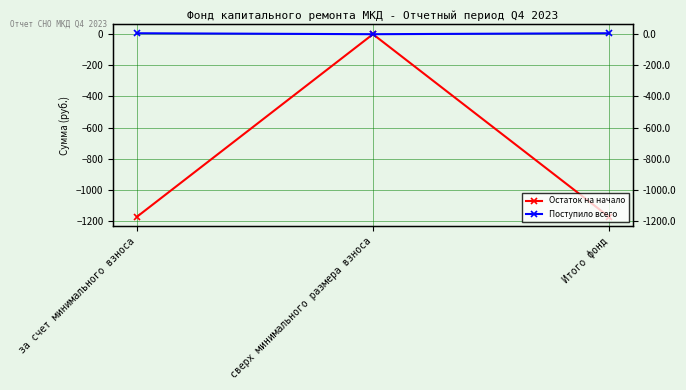

What is the total value across all series at за счет минимального взноса?

-1168.0